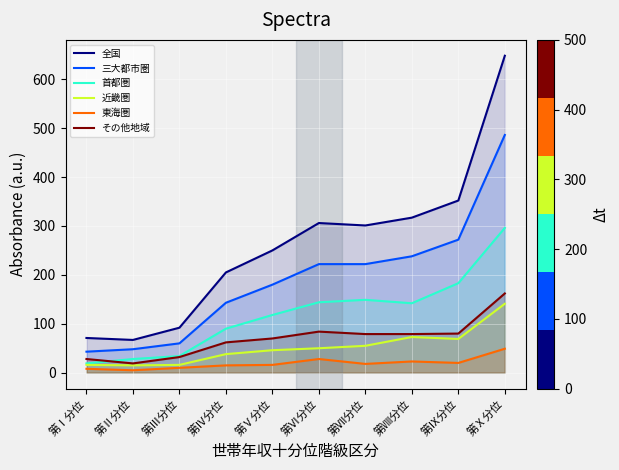

Which label corresponds to the smallest value in the chart?

第Ⅱ分位